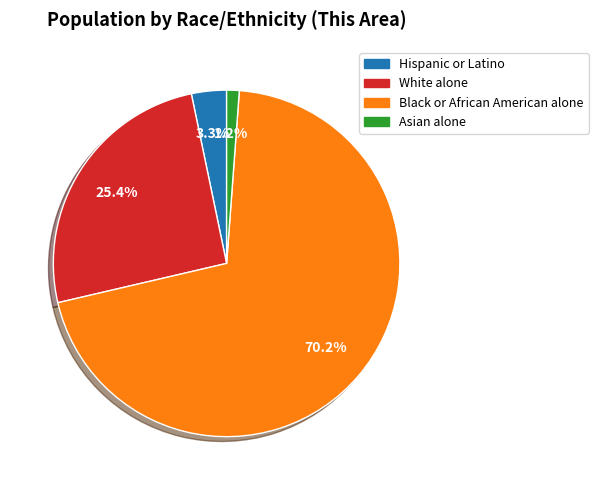

Does Black or African American alone represent more than half of the total?

Yes